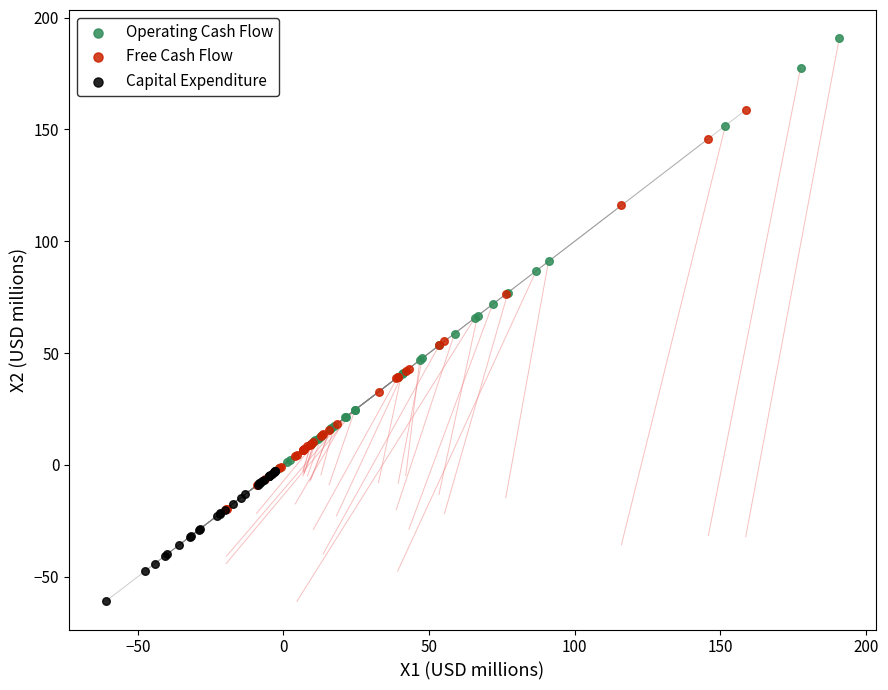

Which series reaches the maximum Y coordinate?

Operating Cash Flow